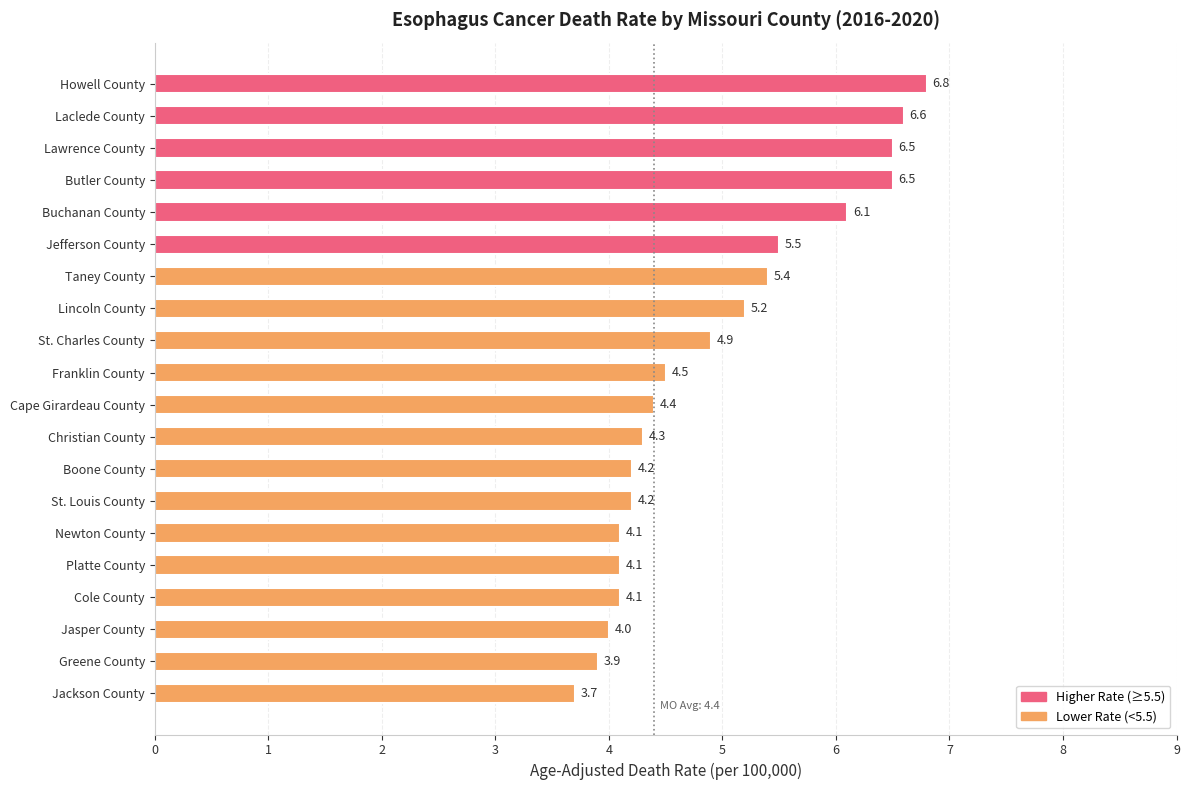

Reading top to bottom, list all the values displayed in this chart.

Howell County=6.8	Laclede County=6.6	Lawrence County=6.5	Butler County=6.5	Buchanan County=6.1	Jefferson County=5.5	Taney County=5.4	Lincoln County=5.2	St. Charles County=4.9	Franklin County=4.5	Cape Girardeau County=4.4	Christian County=4.3	Boone County=4.2	St. Louis County=4.2	Newton County=4.1	Platte County=4.1	Cole County=4.1	Jasper County=4.0	Greene County=3.9	Jackson County=3.7